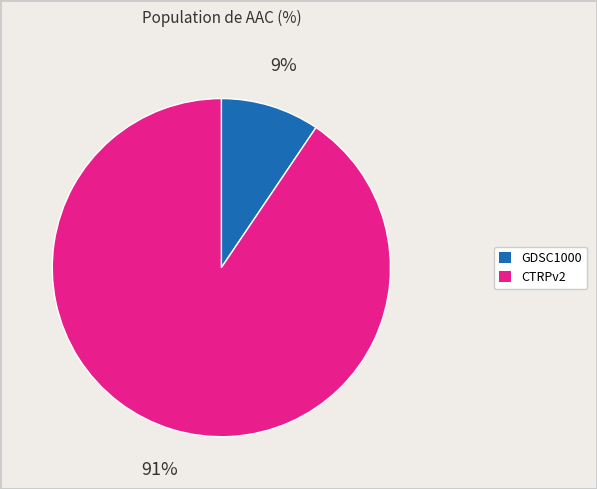

What is the largest slice in the pie chart?

CTRPv2